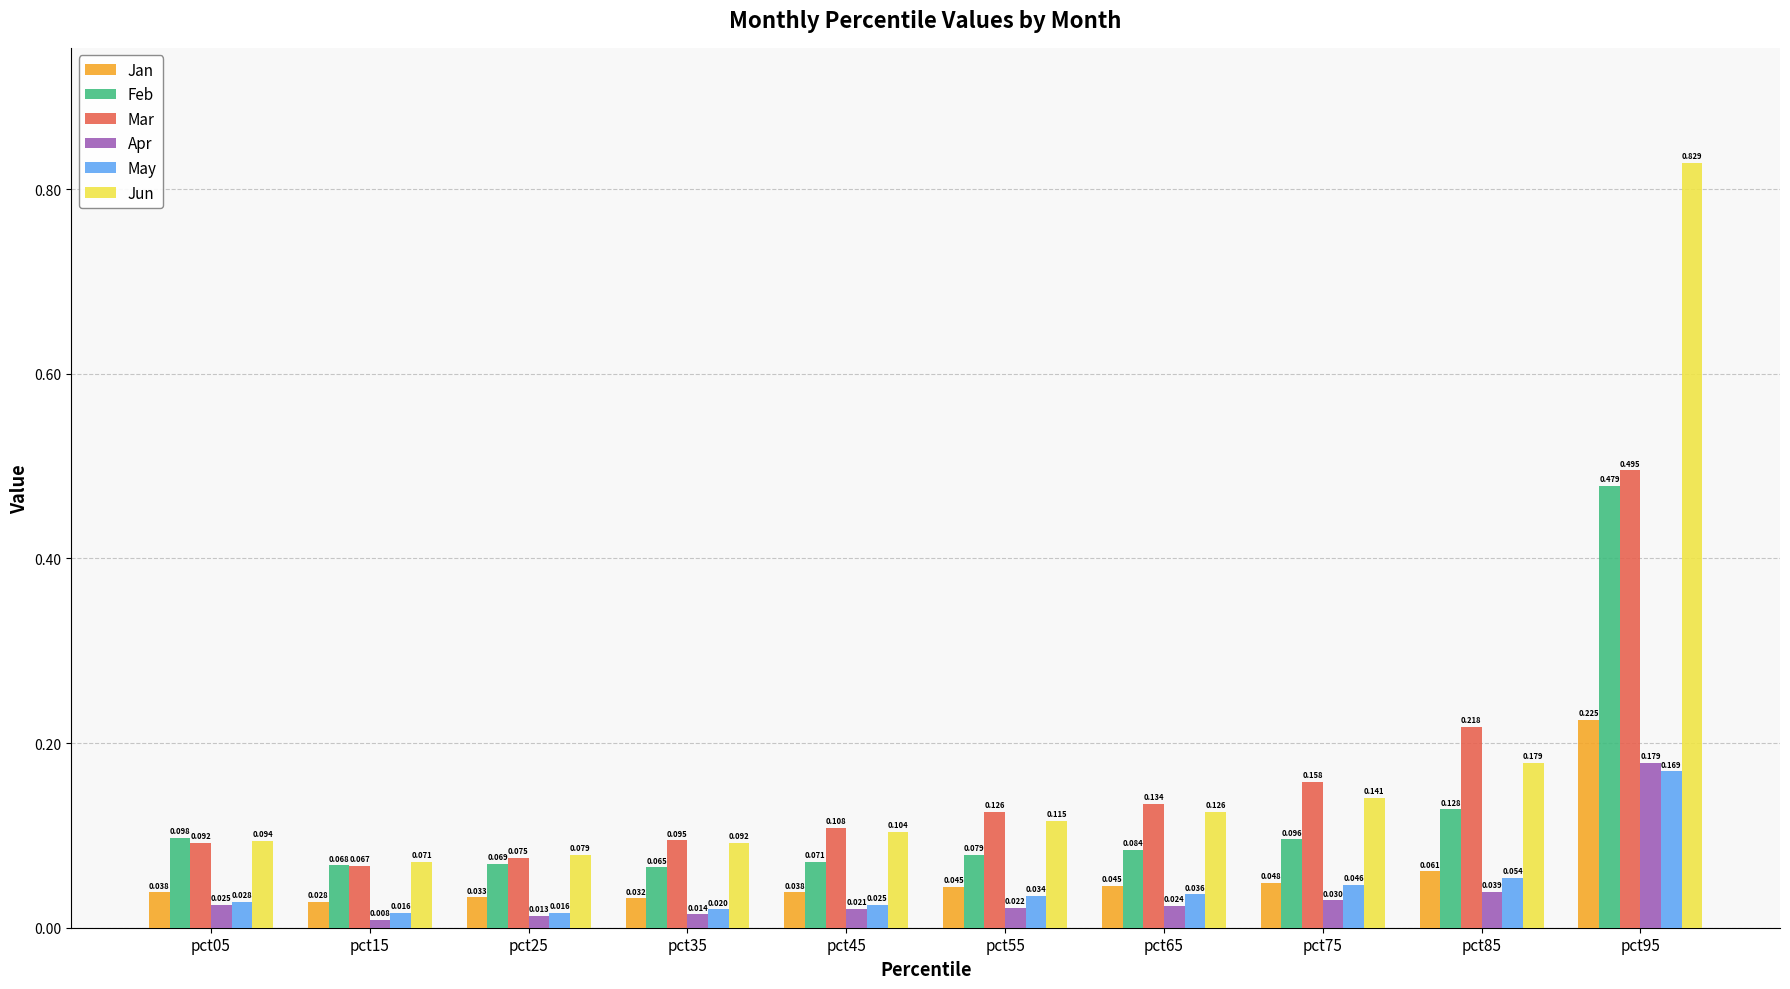

Rank the categories by Feb value from lowest to highest.

pct35, pct15, pct25, pct45, pct55, pct65, pct75, pct05, pct85, pct95